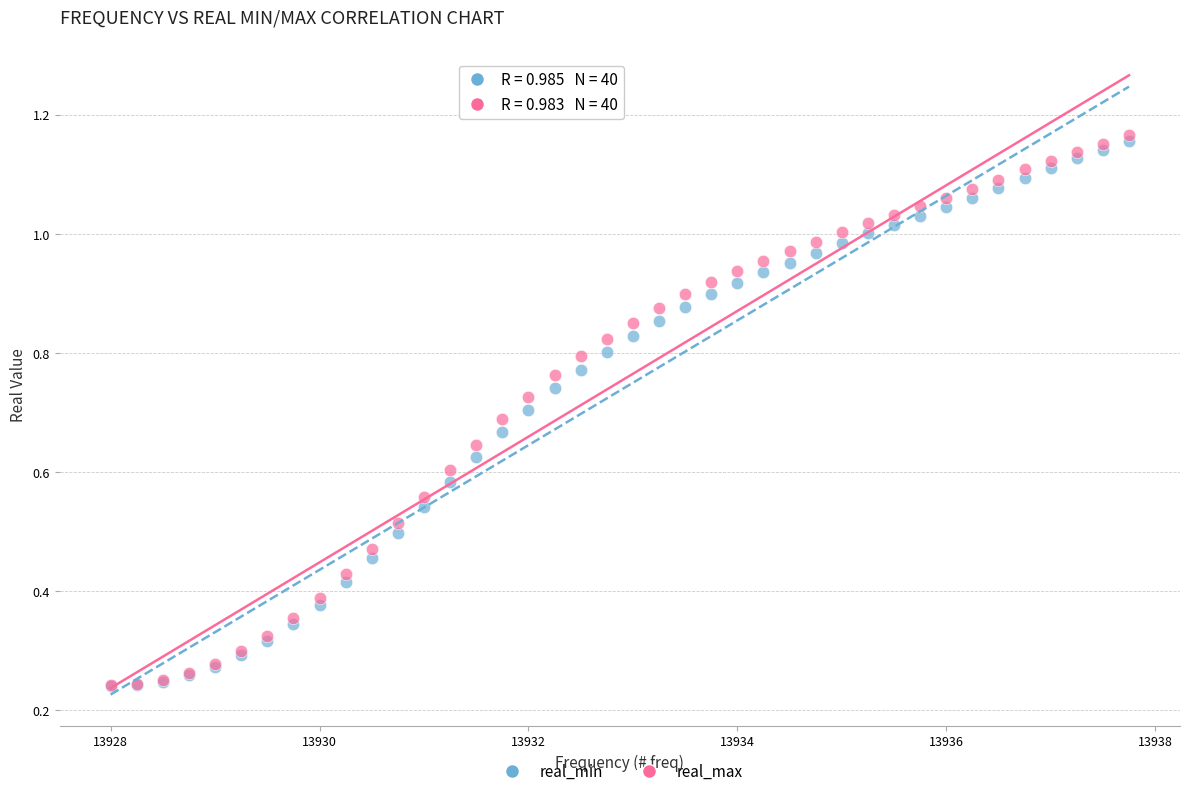

What are all the series names shown in the legend?

real_min, real_max